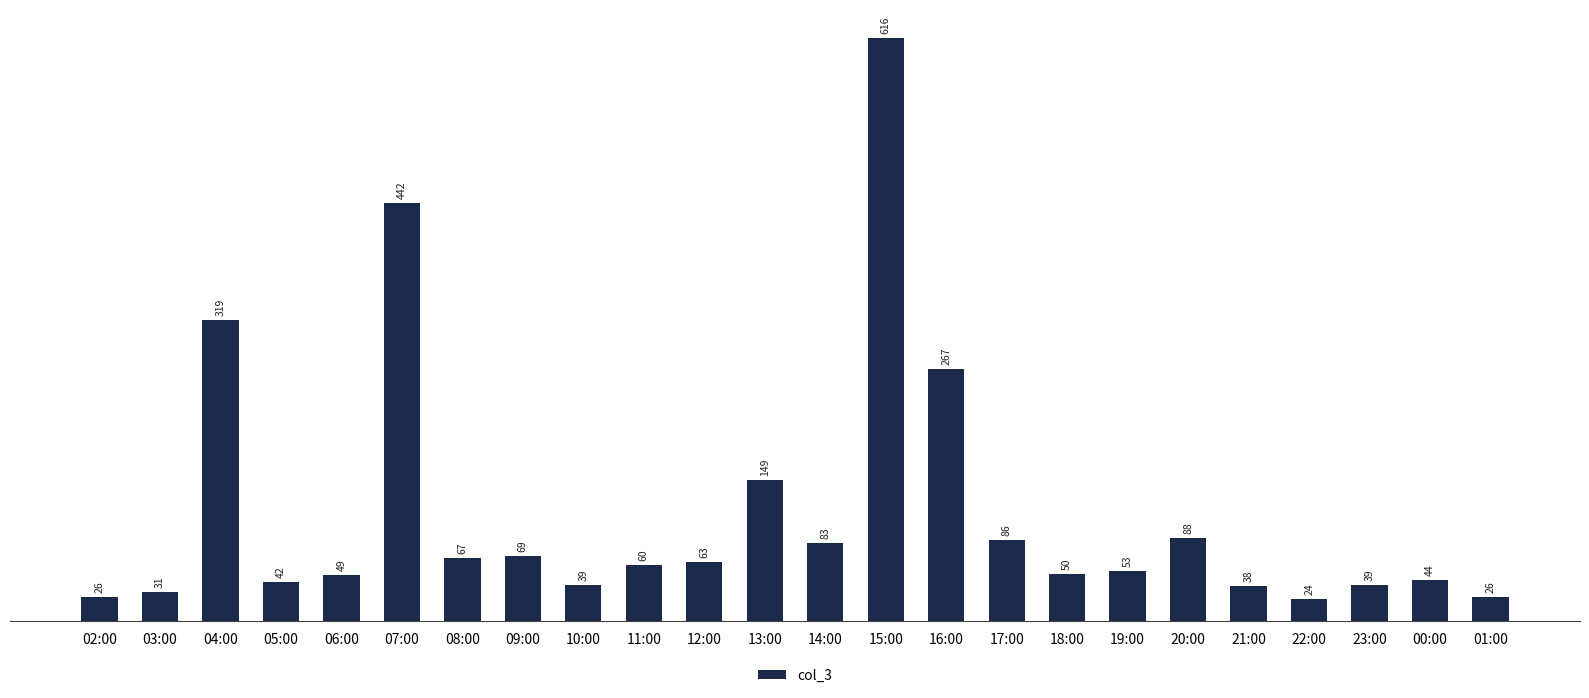

Between 08:00 and 05:00, which is larger?

08:00